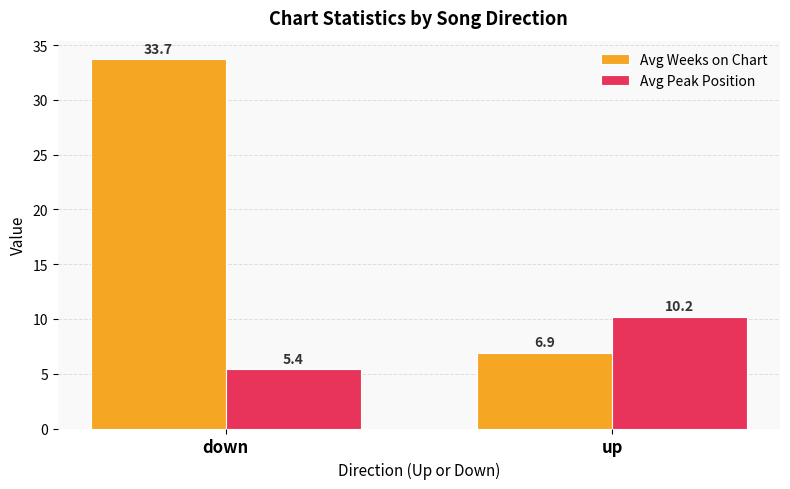

At which label is Avg Weeks on Chart closest to 20?

up